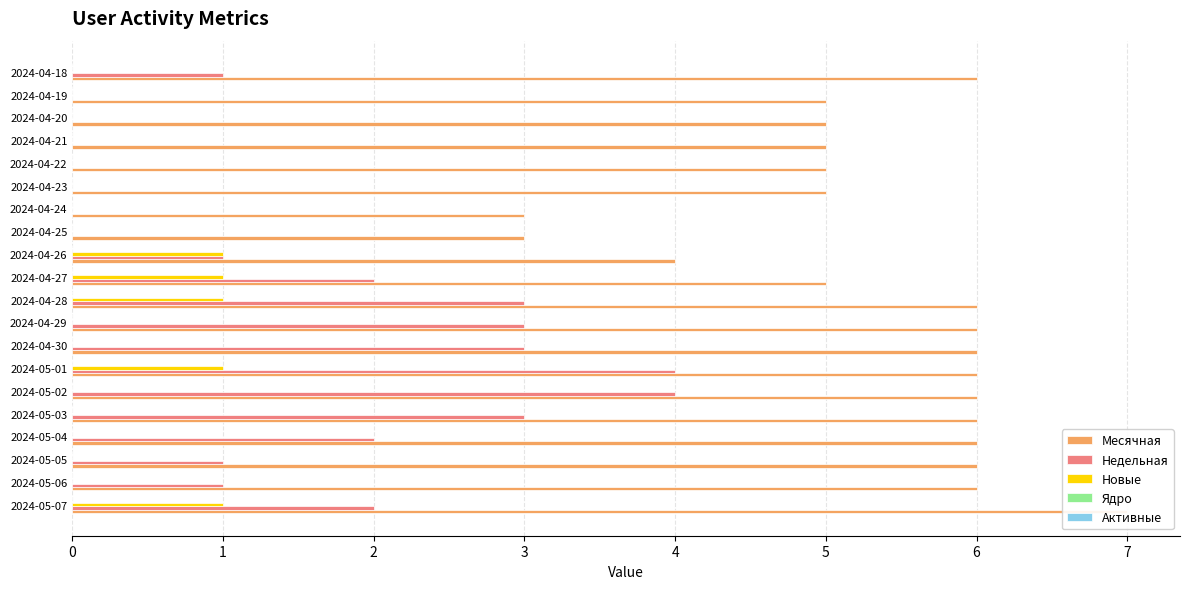

How many groups of bars are there?

20